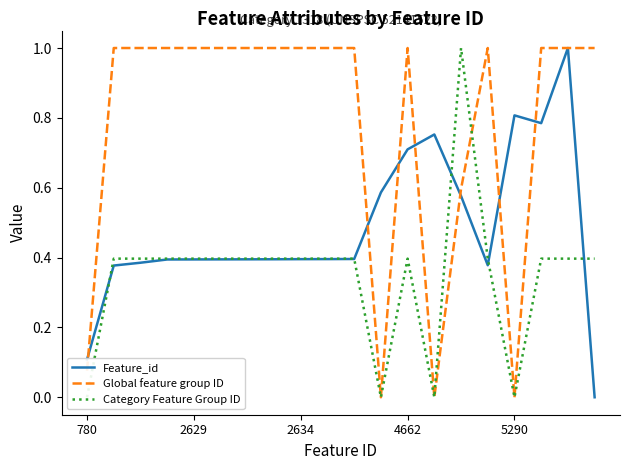

How many lines are shown in the chart?

3